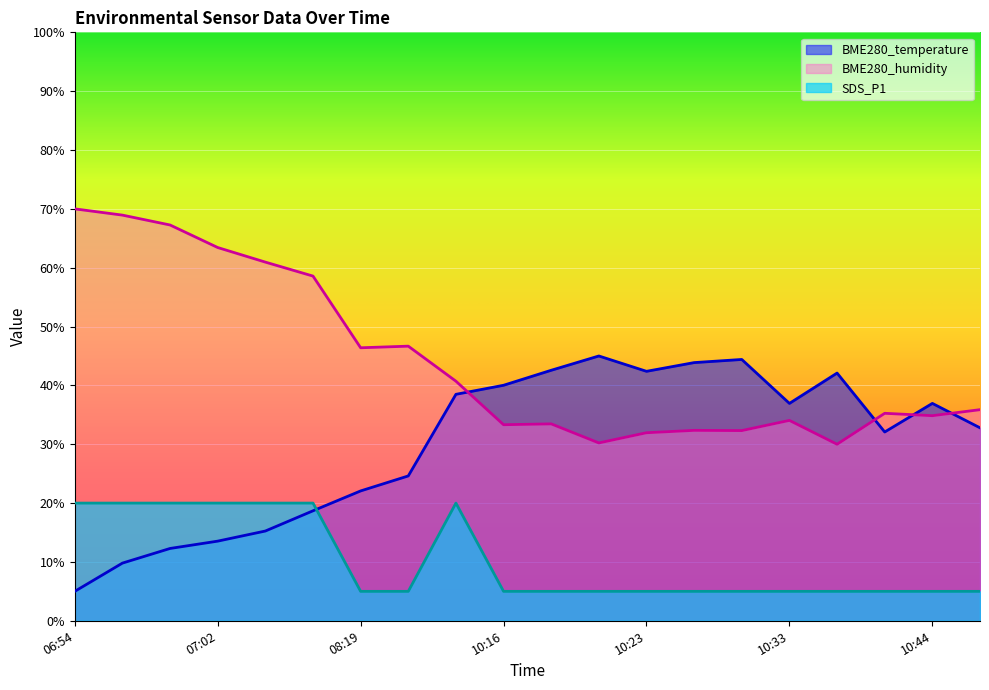

How many lines are shown in the chart?

3